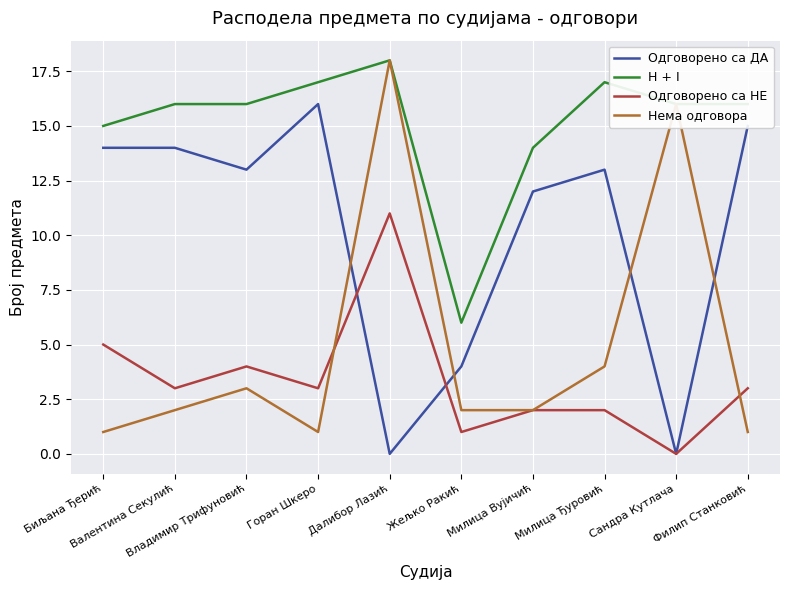

At which category does the chart reach its peak across all series?

Далибор Лазић